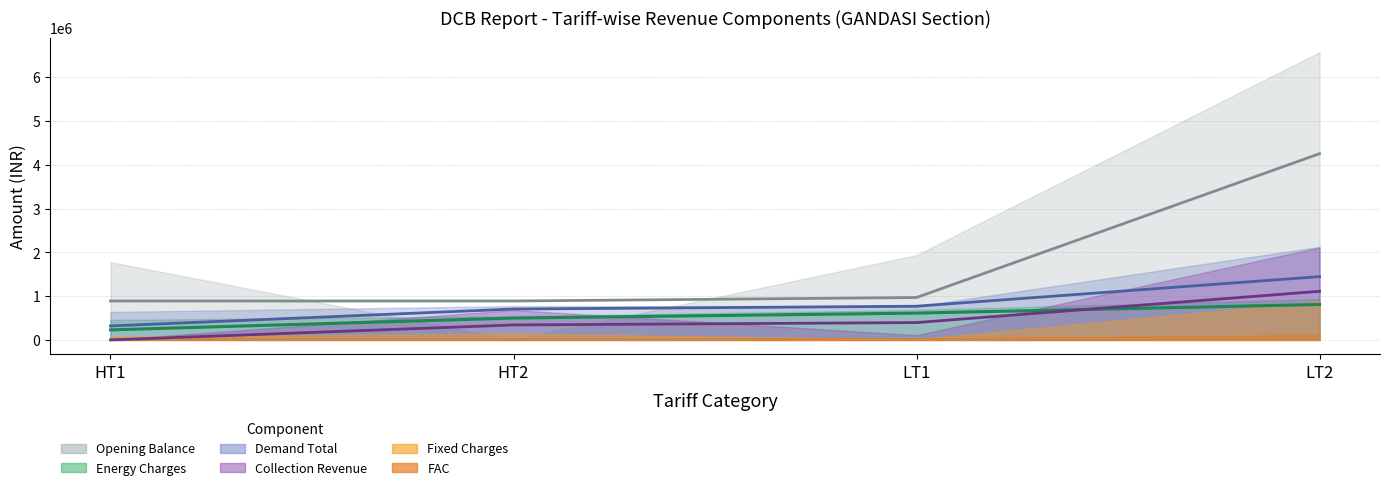

What are all the series names shown in the legend?

Fixed Charges, Energy Charges, FAC, Opening Balance, Collection Revenue, Demand Total